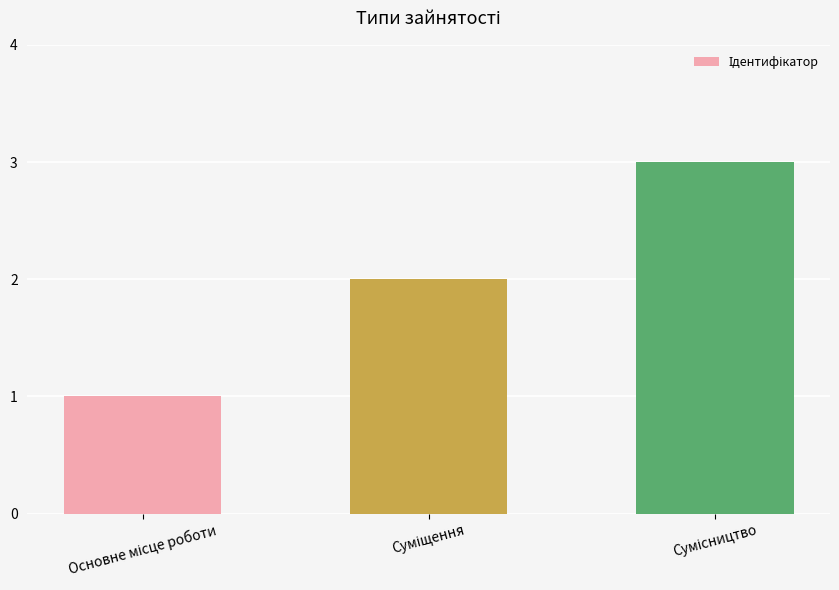

What is the greatest value displayed?

3